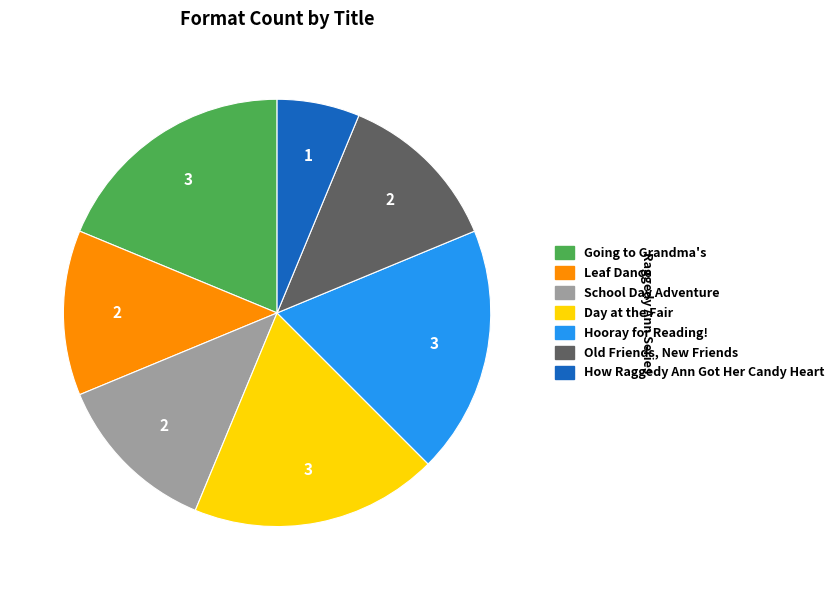

True or false: Old Friends, New Friends accounts for 12% of the total.

True